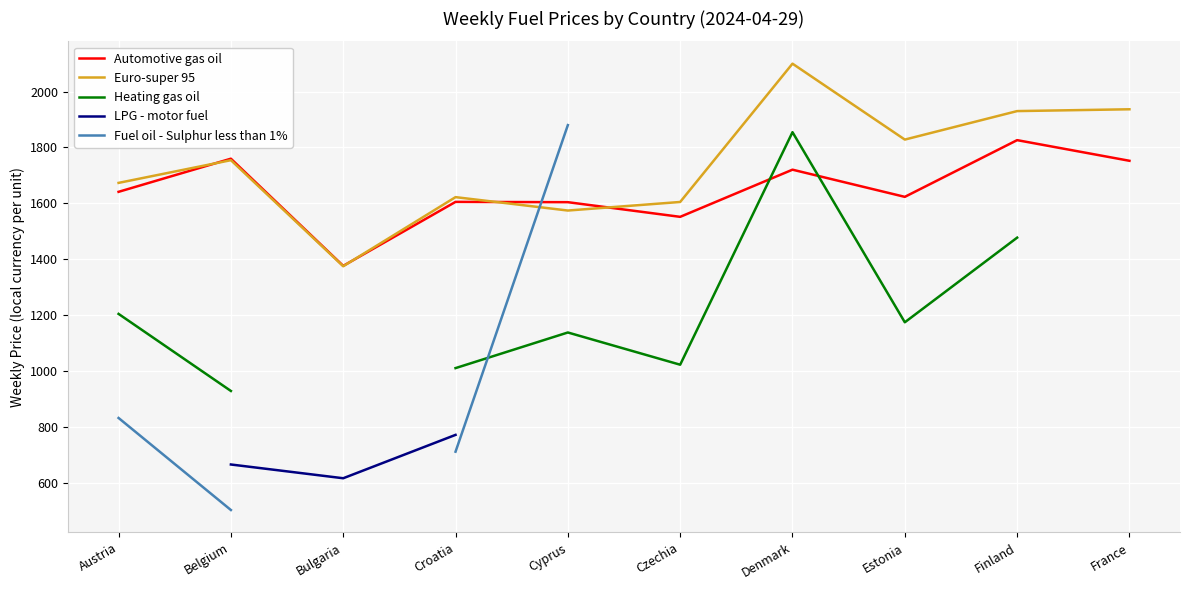

What is the difference between the maximum and second lowest values in the Automotive gas oil series?

274.5